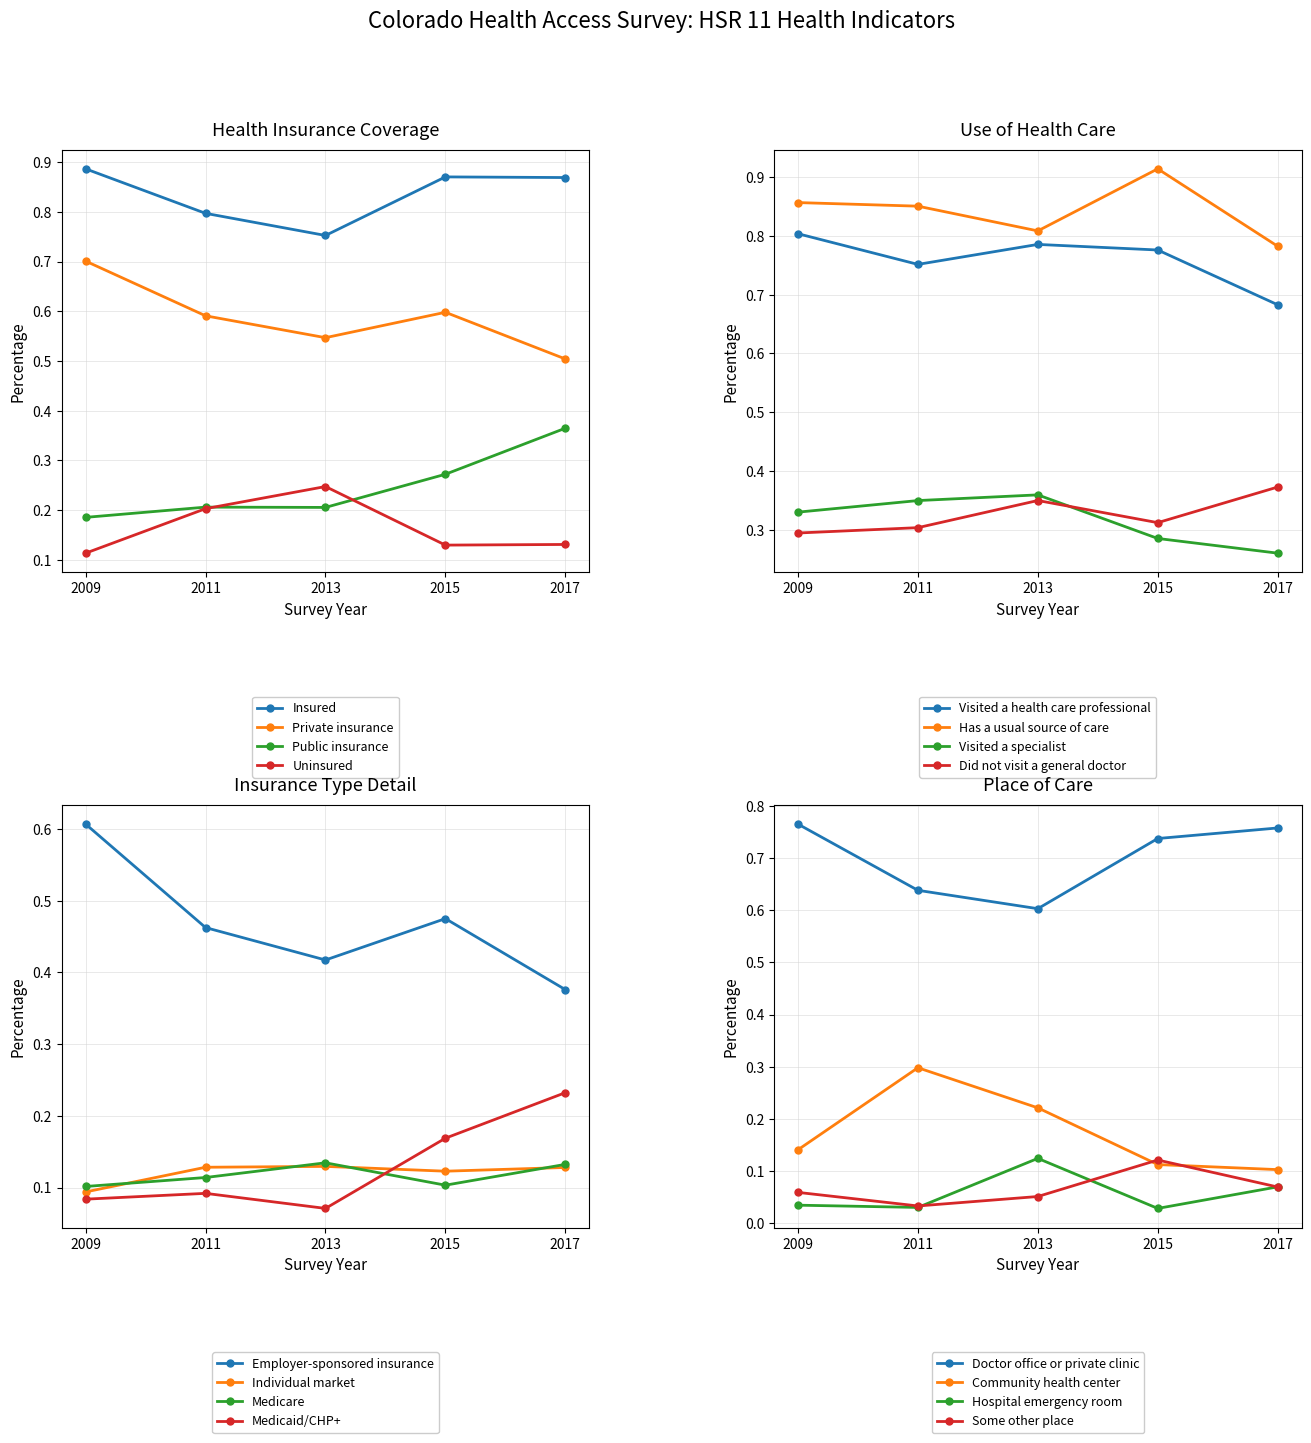

True or false: Private insurance and Insured intersect in this chart.

False